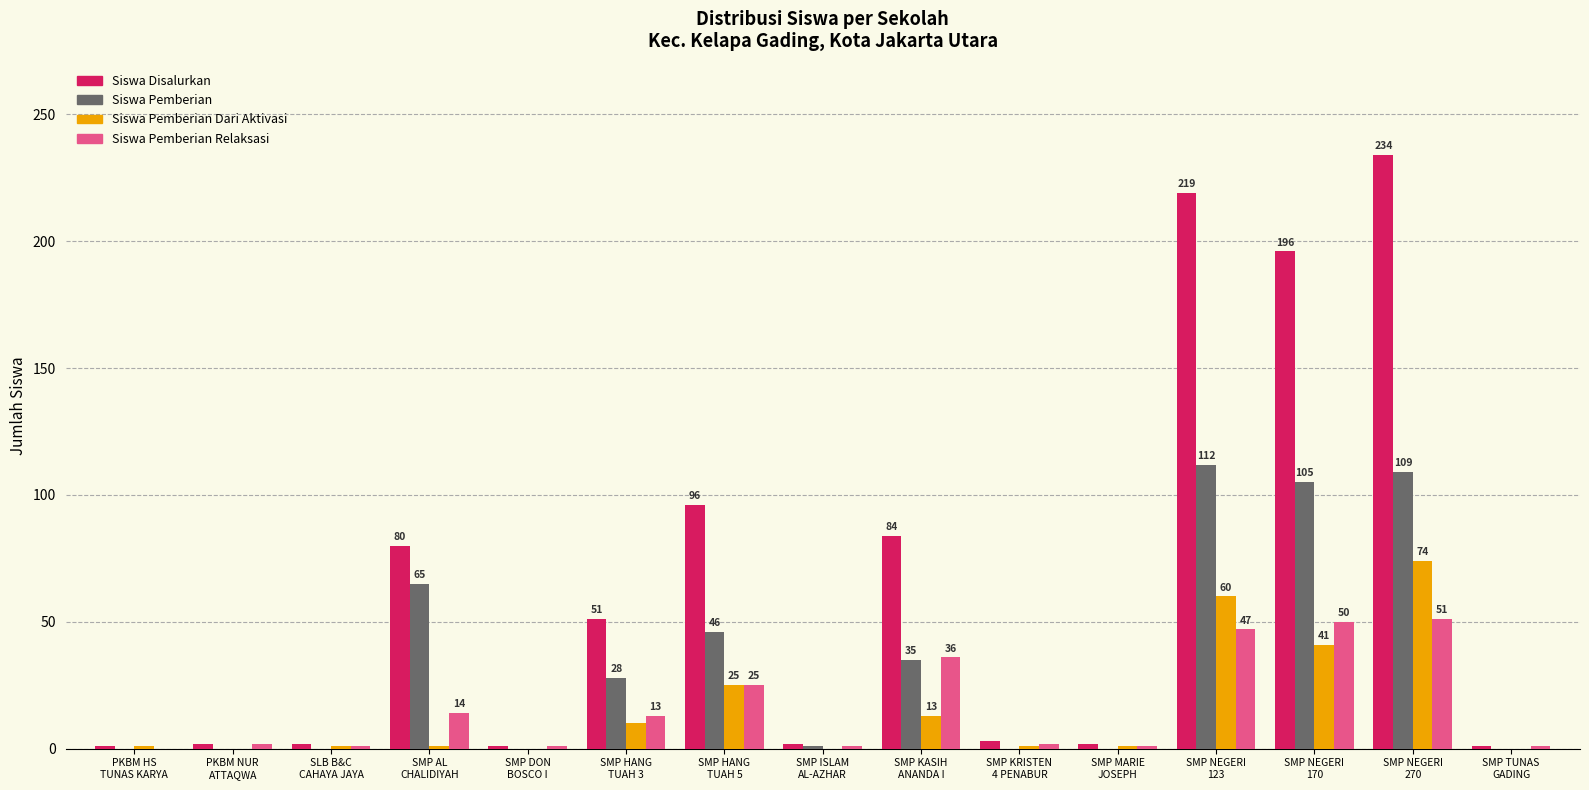

What is the maximum value for Siswa Pemberian?

112